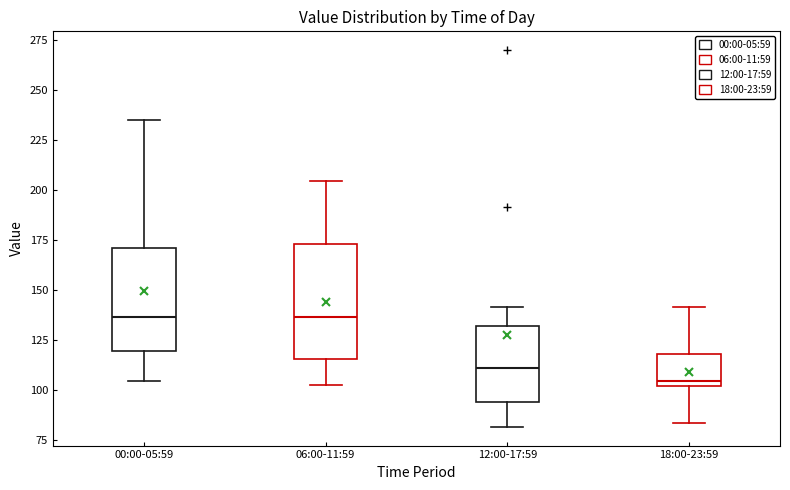

Which box is the tallest, from its lower edge to its upper edge?

06:00-11:59